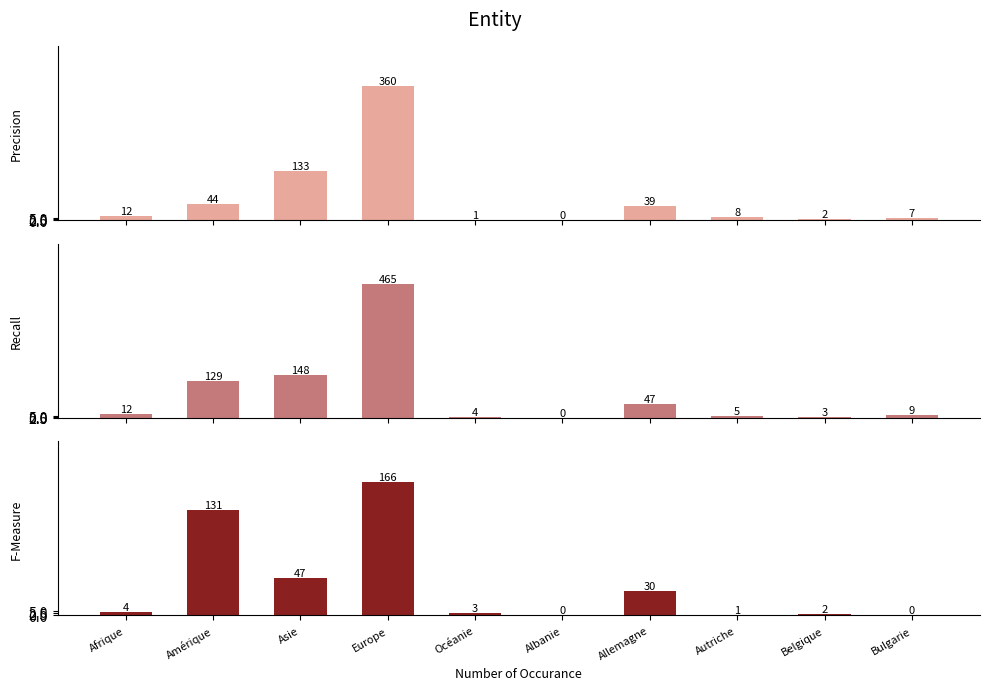

What position from the right is Belgique?

2